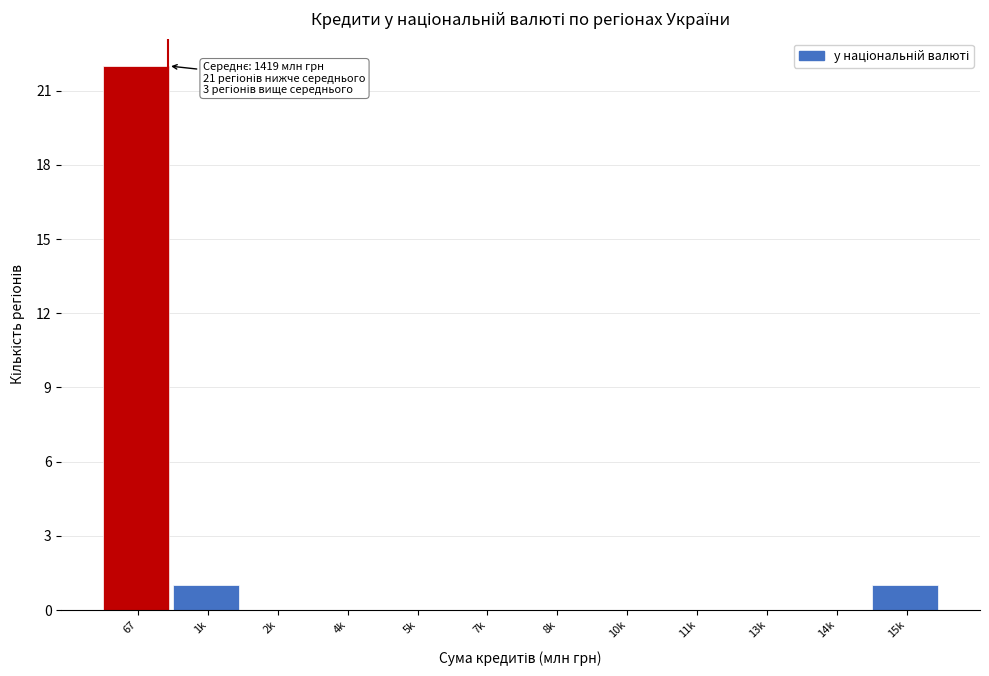

Reading left to right, extract all data points from this chart.

67=22	1k=1	2k=0	4k=0	5k=0	7k=0	8k=0	10k=0	11k=0	13k=0	14k=0	15k=1